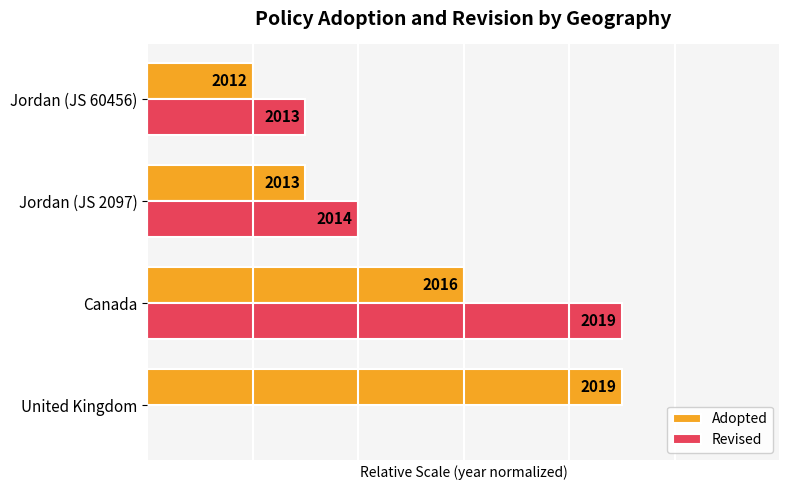

How many Revised values are between 30 and 90?

3